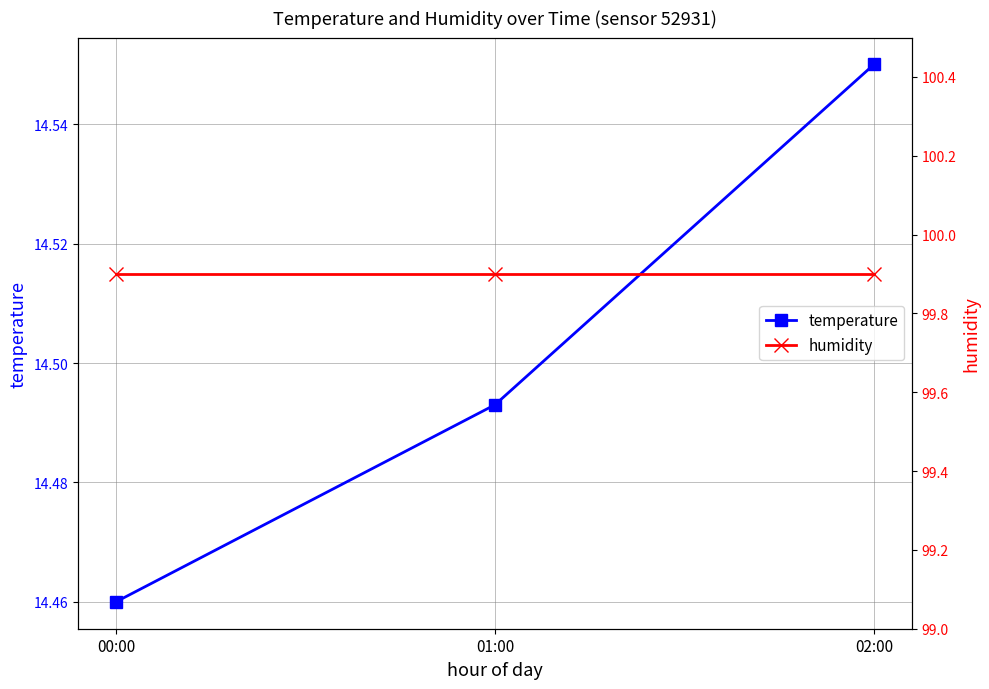

Read the humidity value at 02:00.

99.9